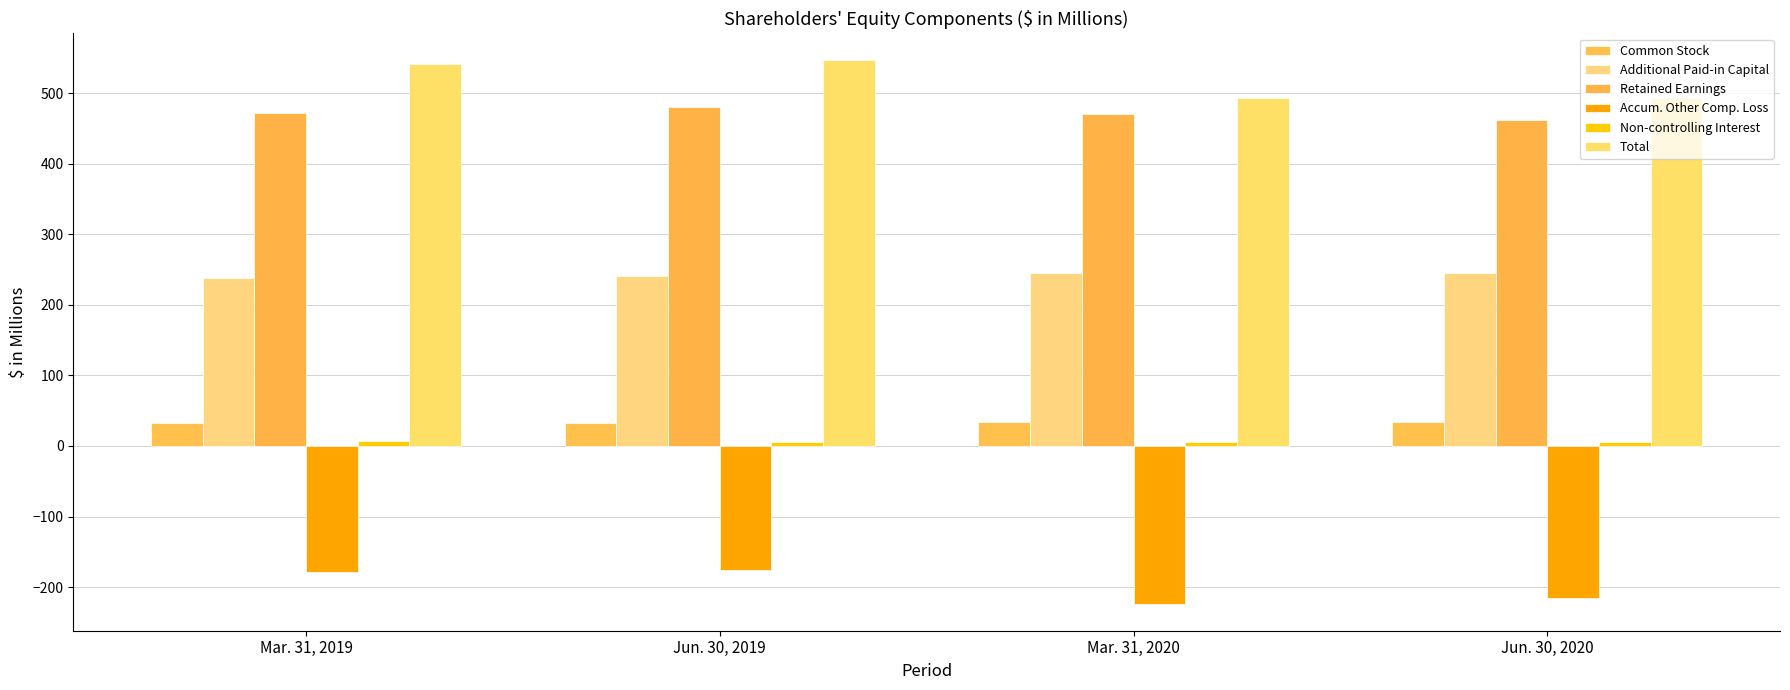

What position from the right is Jun. 30, 2019?

3